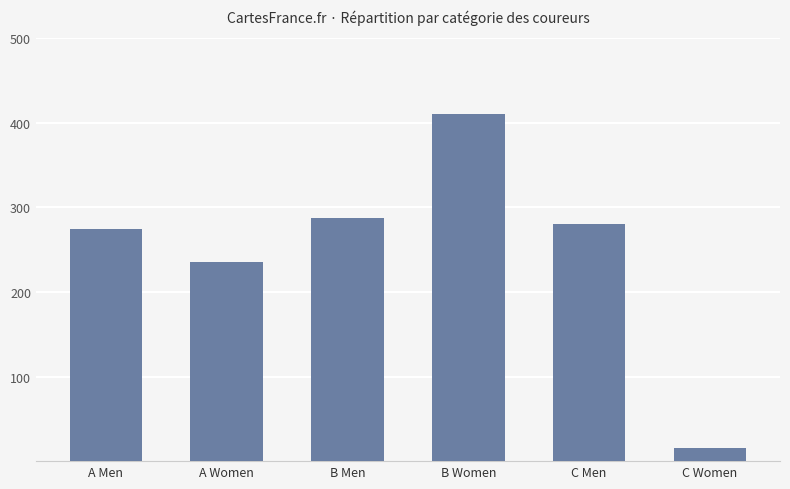

Which has a higher value, A Men or A Women?

A Men